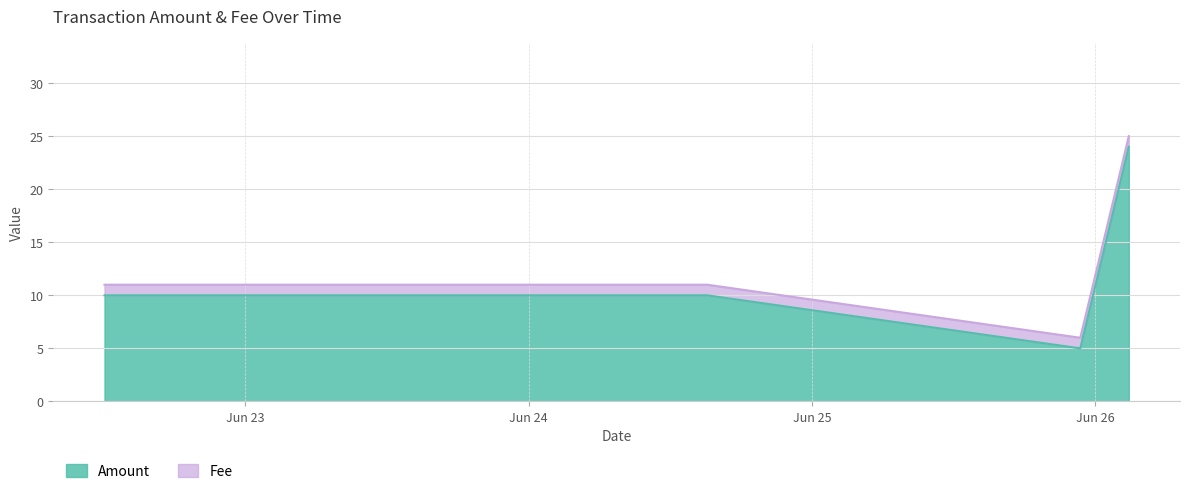

Reading left to right, what are all the values shown in this chart?

10	10	5	24